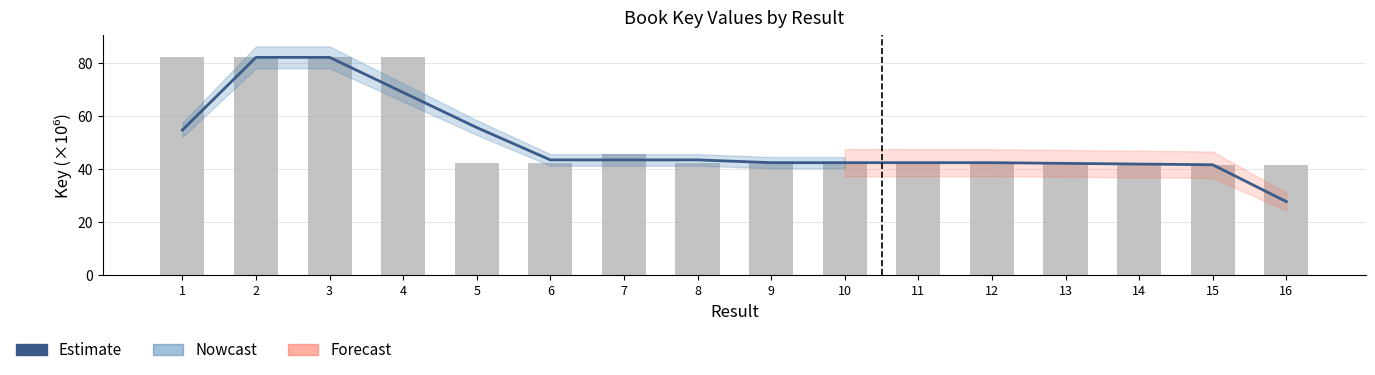

What is the total value across all series at 1?

137.2